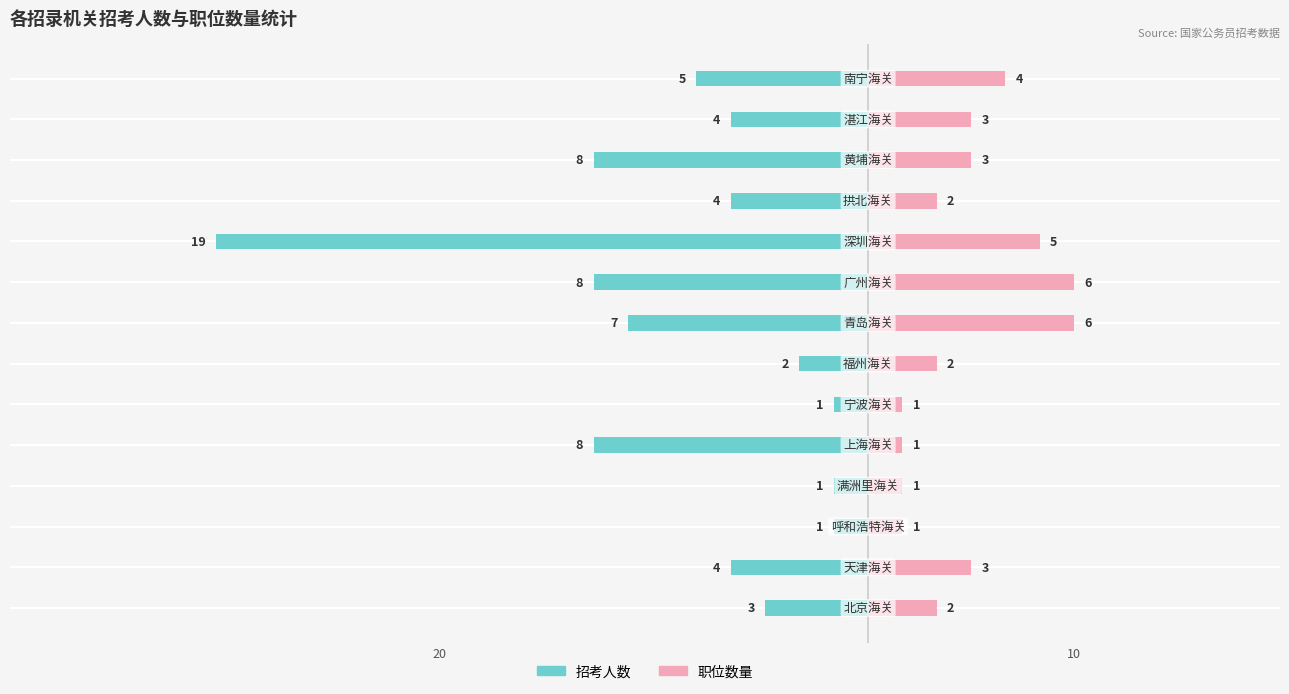

How many 职位数量 values are between 1 and 4?

11